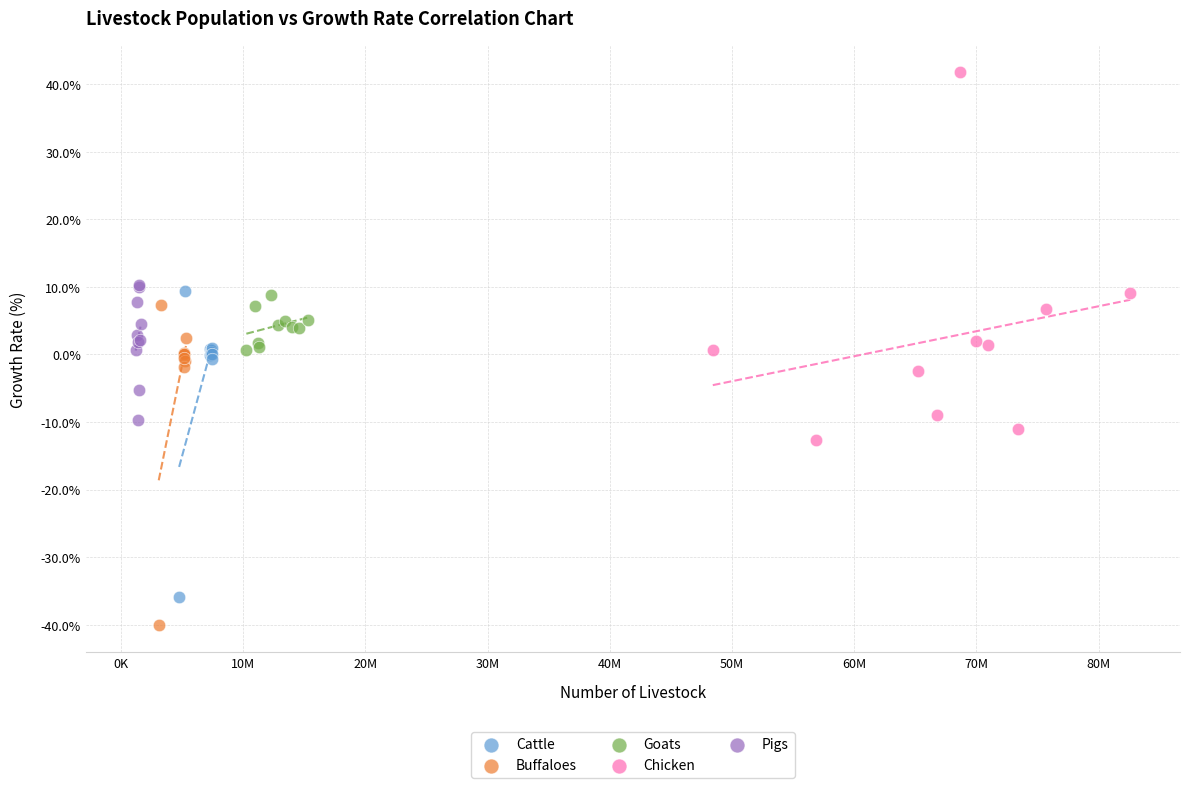

Which series reaches the maximum Y coordinate?

Chicken